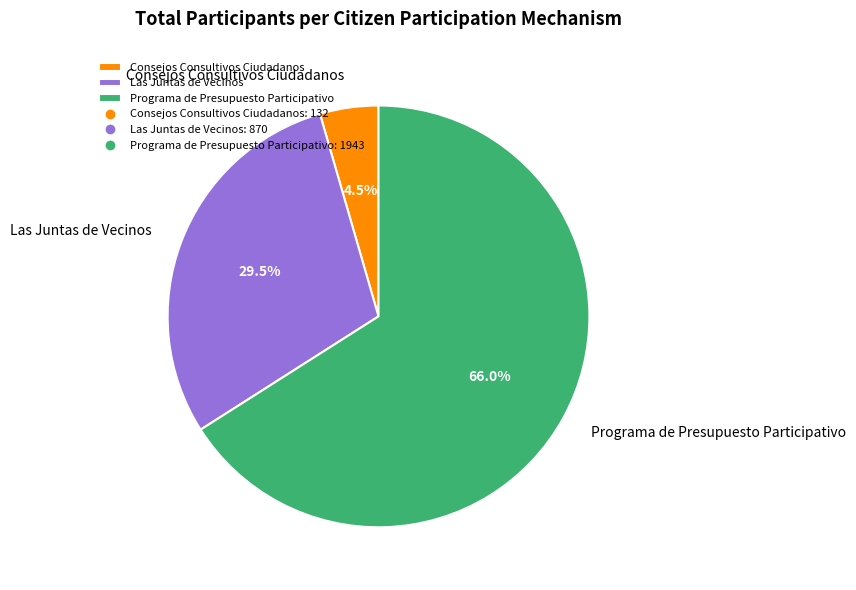

Rank the categories by value from lowest to highest.

Consejos Consultivos Ciudadanos, Las Juntas de Vecinos, Programa de Presupuesto Participativo